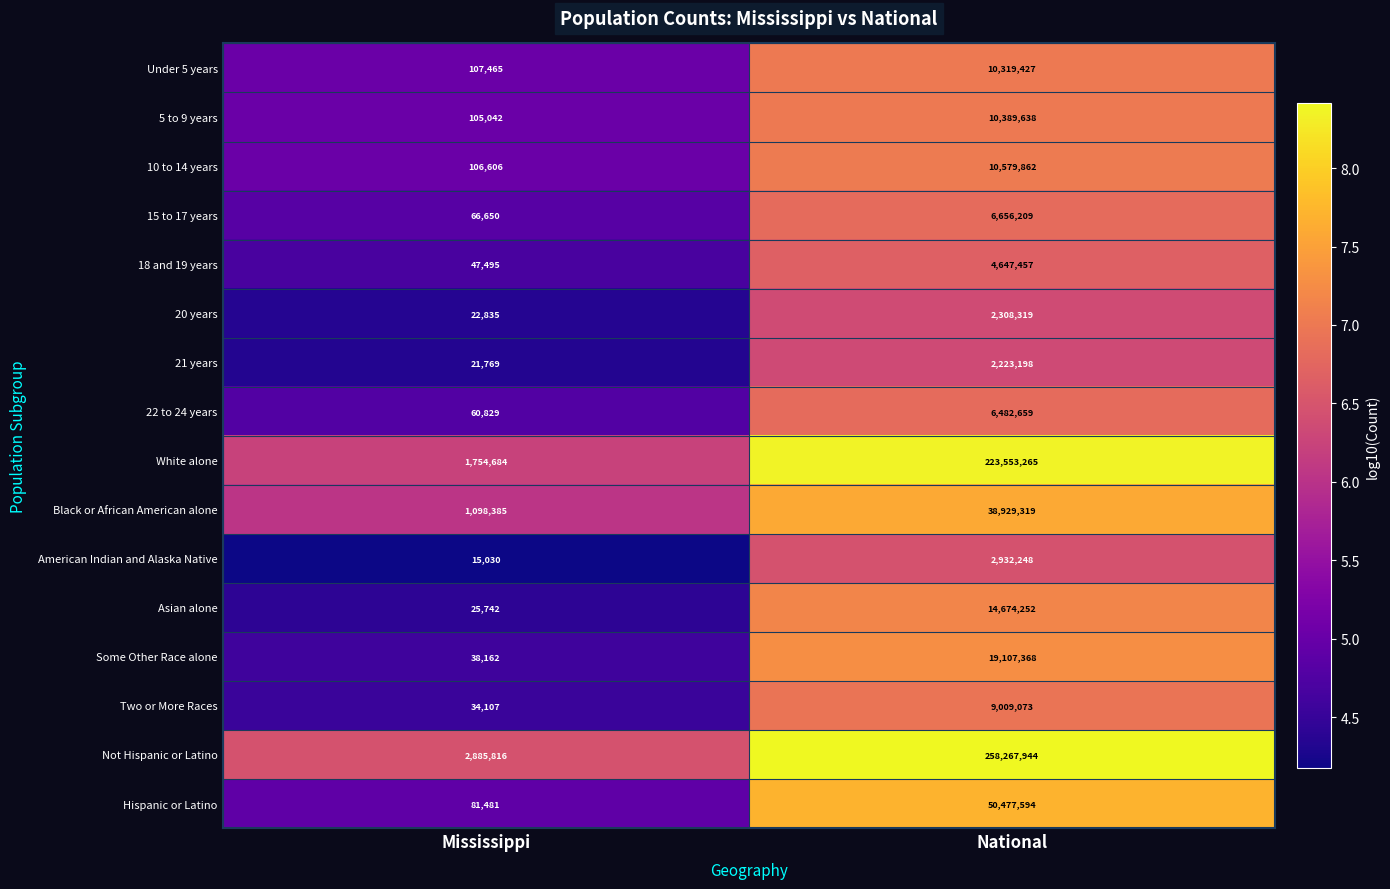

Which series changed the most between Mississippi and National?

Not Hispanic or Latino